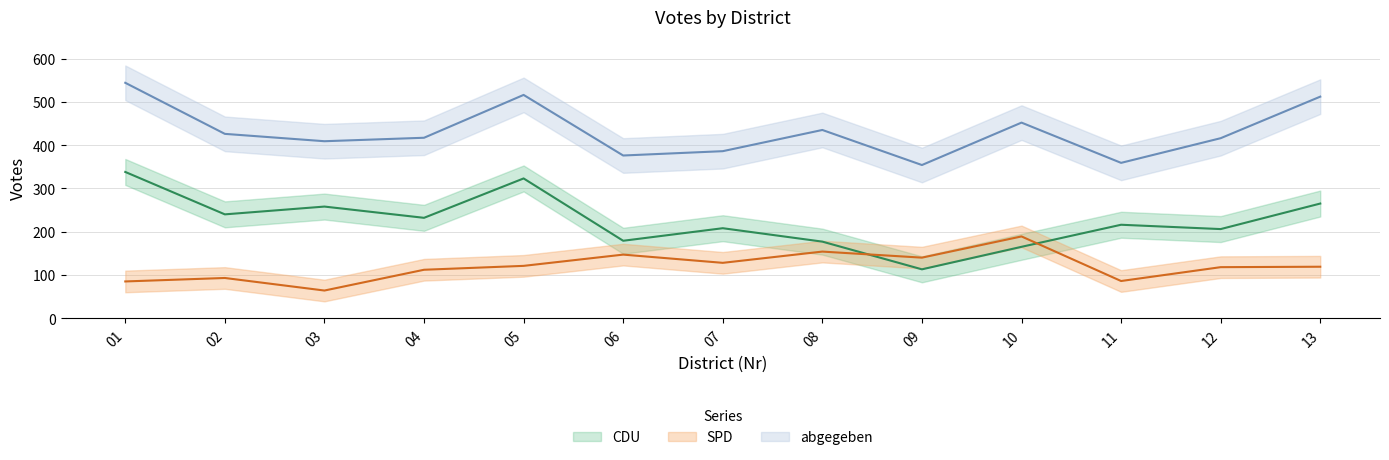

What is the average value of the CDU series?

225